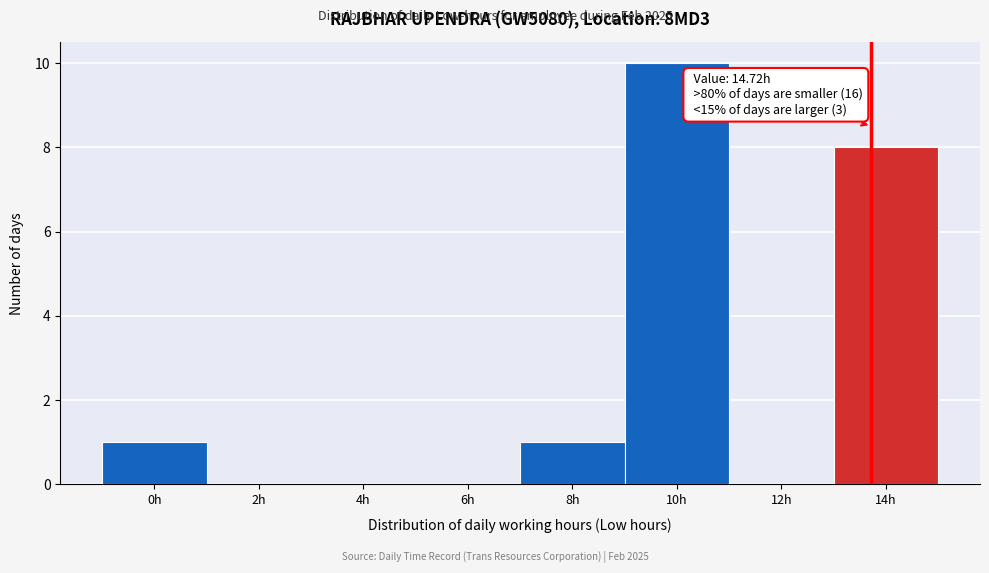

Reading left to right, transcribe all the data shown in this chart.

0h=1	2h=0	4h=0	6h=0	8h=1	10h=10	12h=0	14h=8